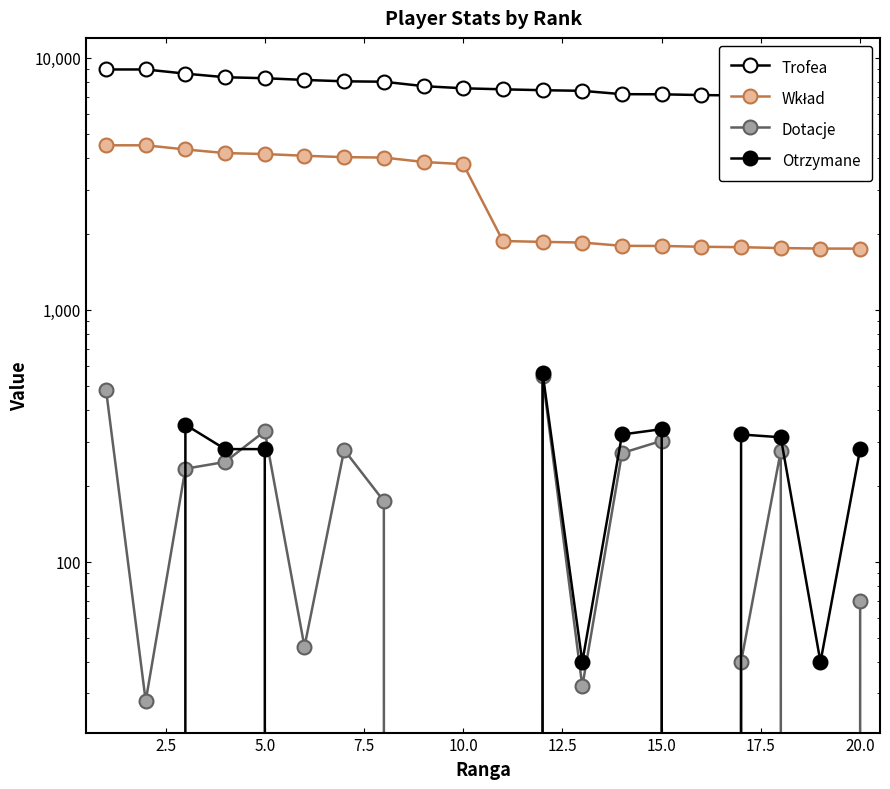

What are all the series names shown in the legend?

Trofea, Wkład, Dotacje, Otrzymane